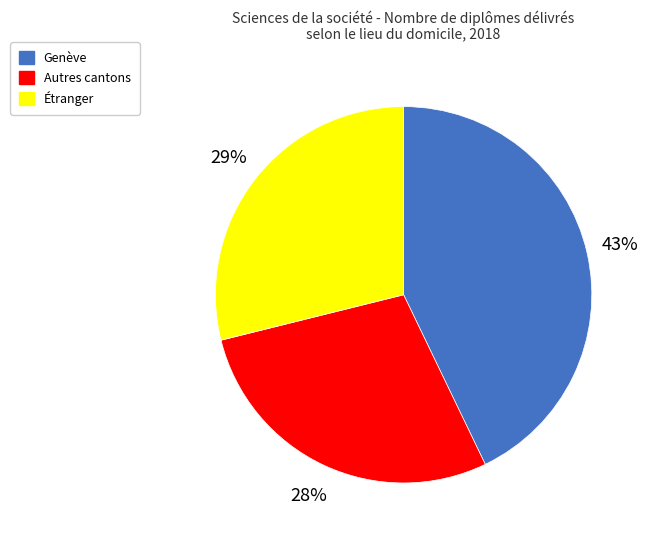

Does Étranger account for over 50% of the chart?

No